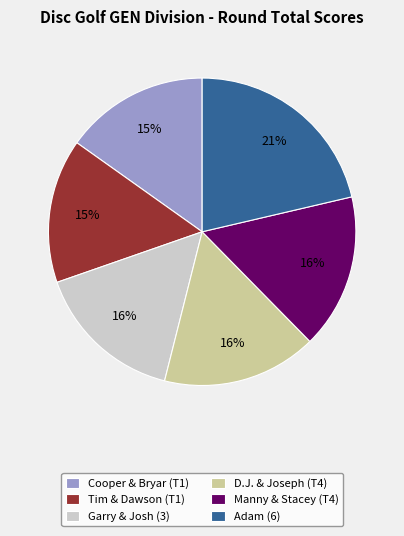

Between Cooper & Bryar (T1) and Adam (6), which is larger?

Adam (6)